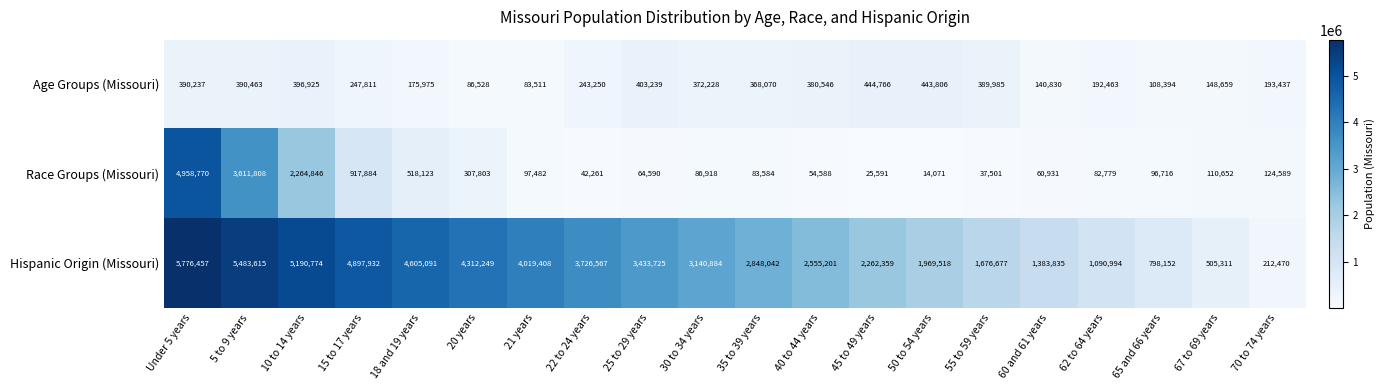

The Race Groups (Missouri) series shows 101048 at 25 to 29 years. True or false?

False